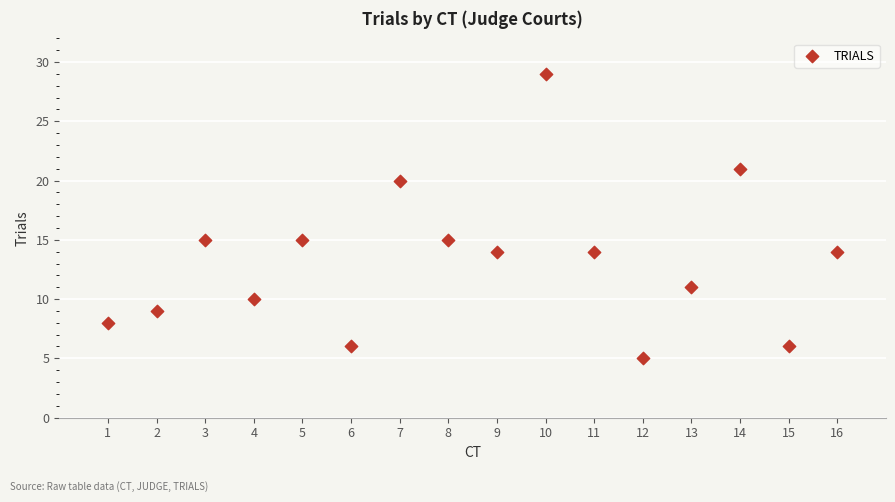

What is the range of Y values (max minus min)?

24